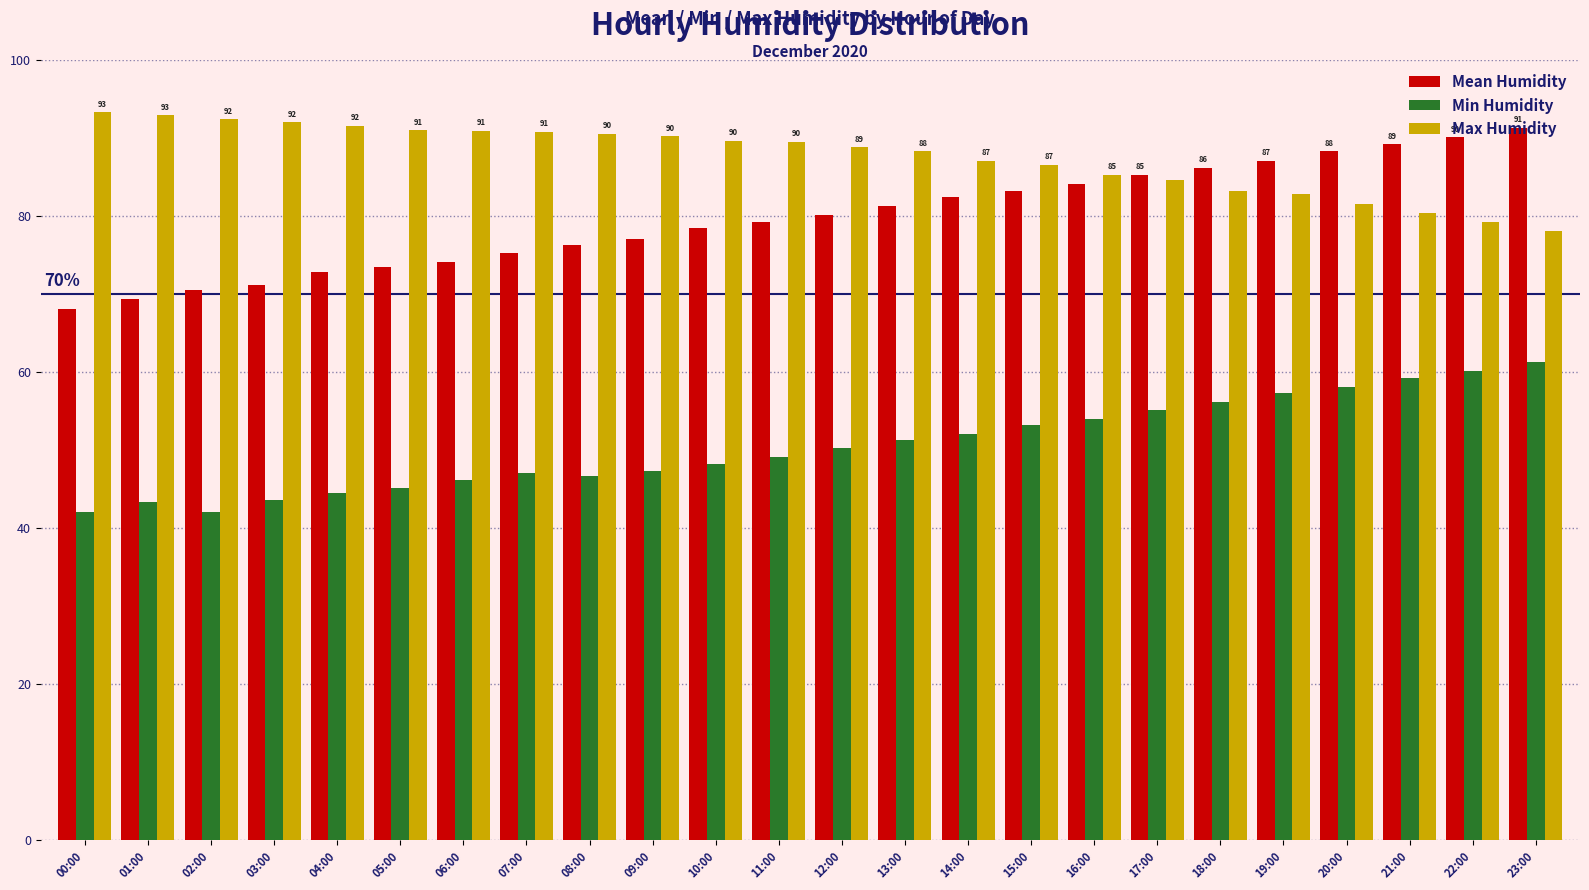

Where does the Min Humidity series first go above 50?

12:00